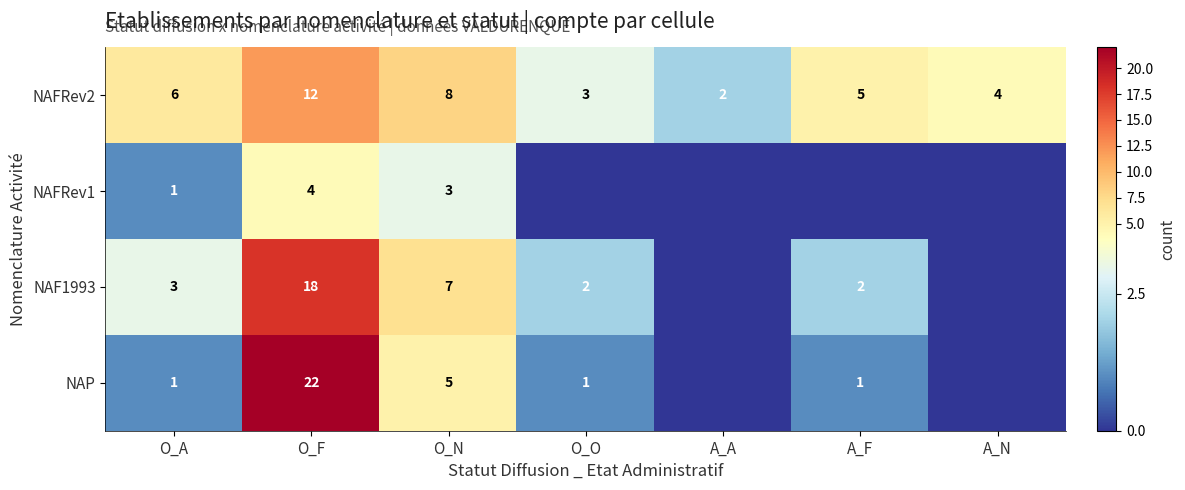

What is the spread (max minus min) of values at O_N?

5